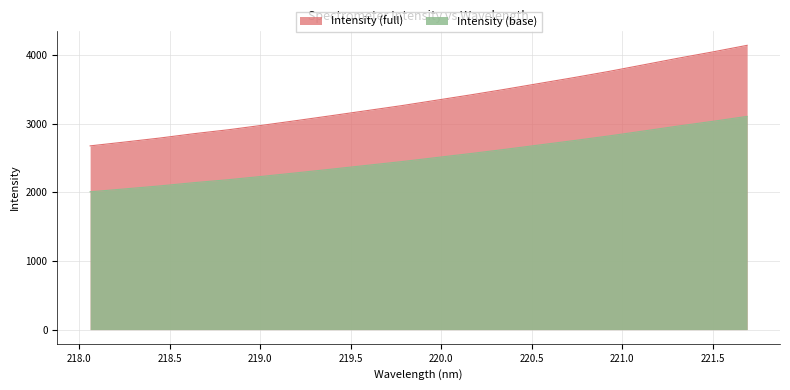

What is the maximum value shown in the chart?

4138.3